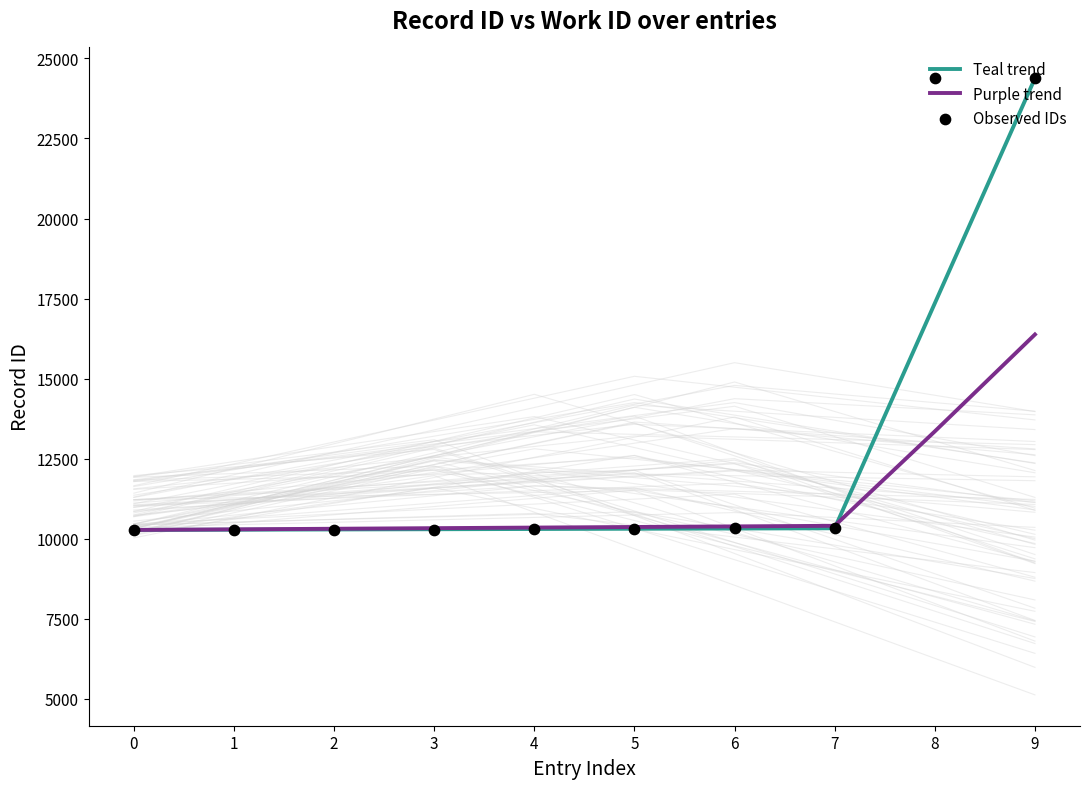

What are all the series names shown in the legend?

Teal trend, Purple trend, Observed IDs